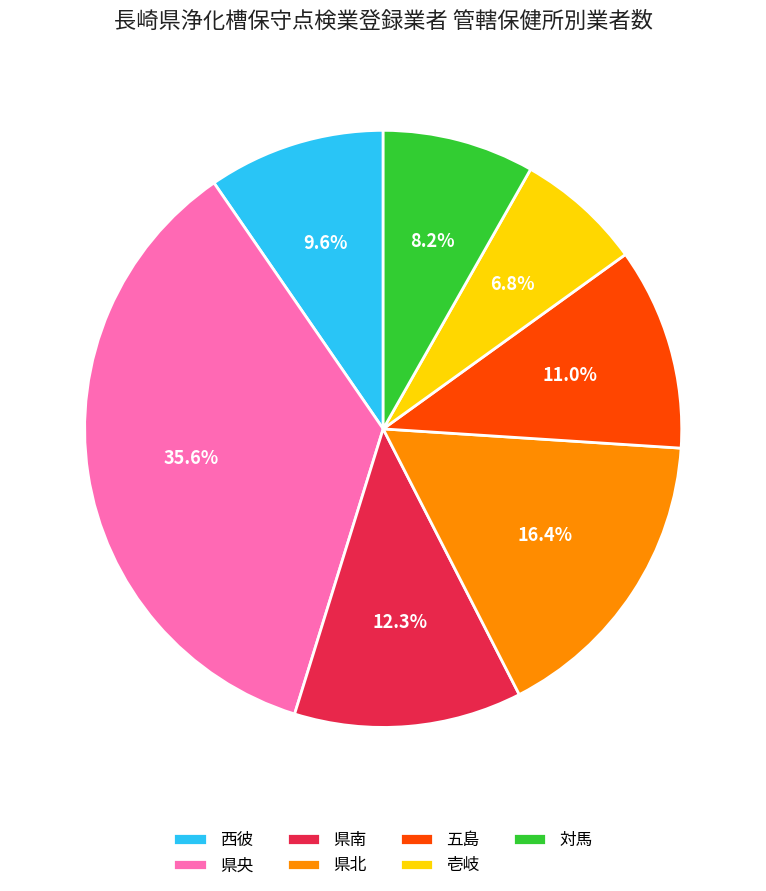

To the nearest percent, what percentage of the pie is 対馬?

8%